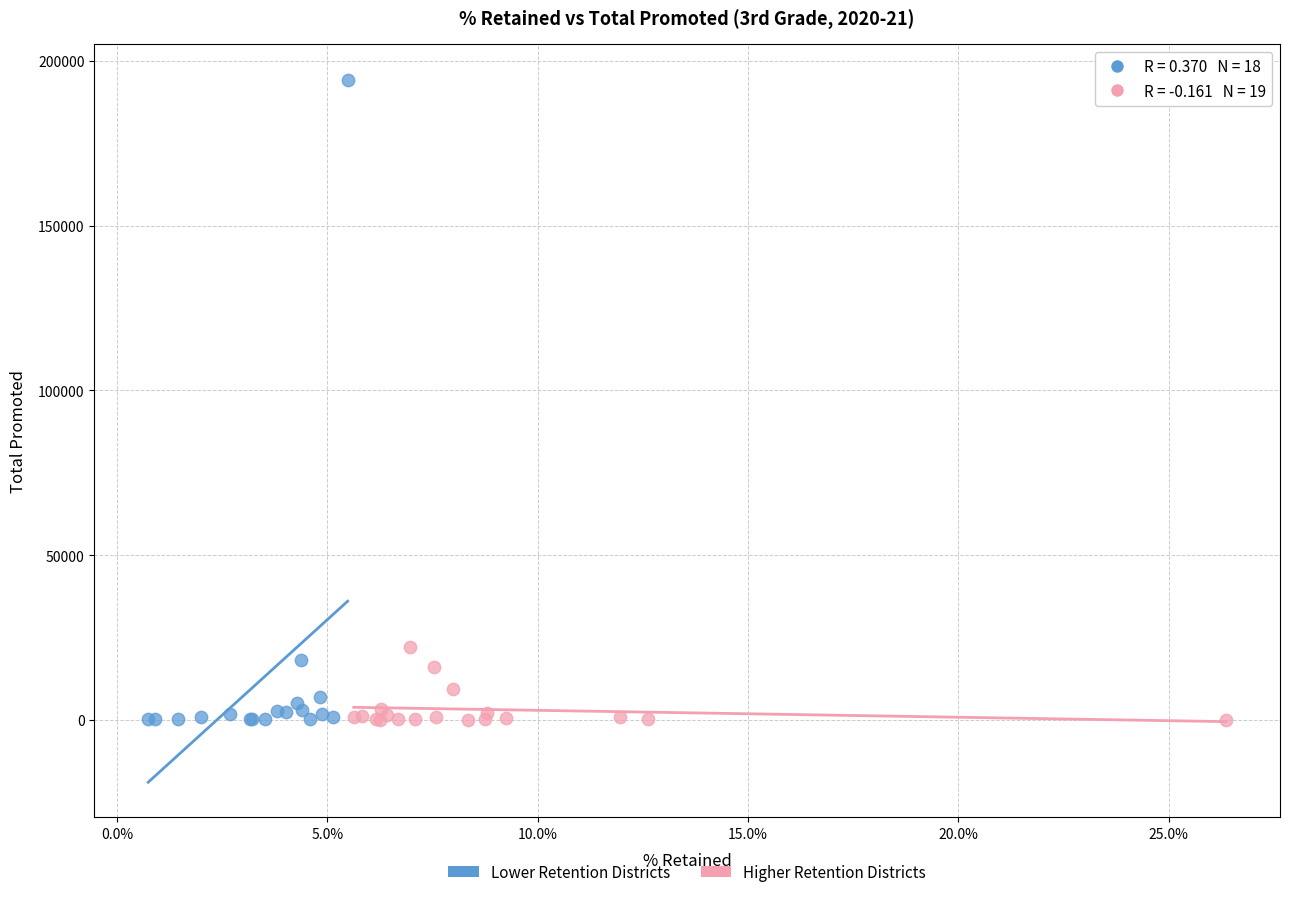

Which series has the largest Y range (max minus min)?

Lower Retention Districts